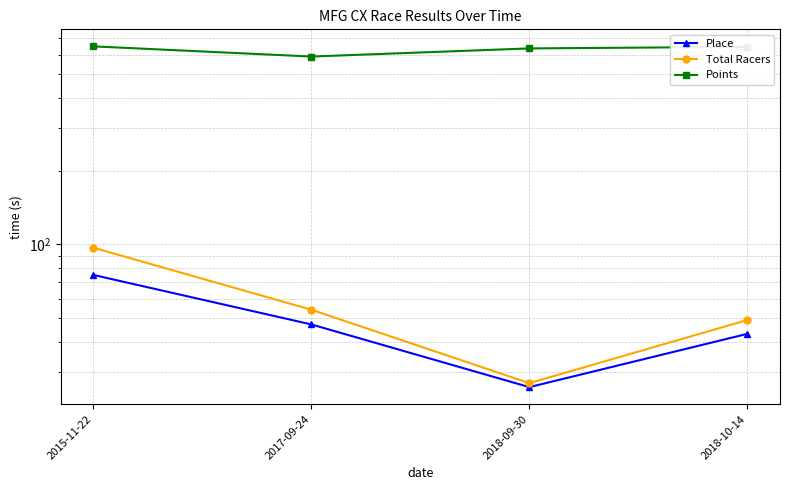

True or false: Place and Points cross at least once.

False